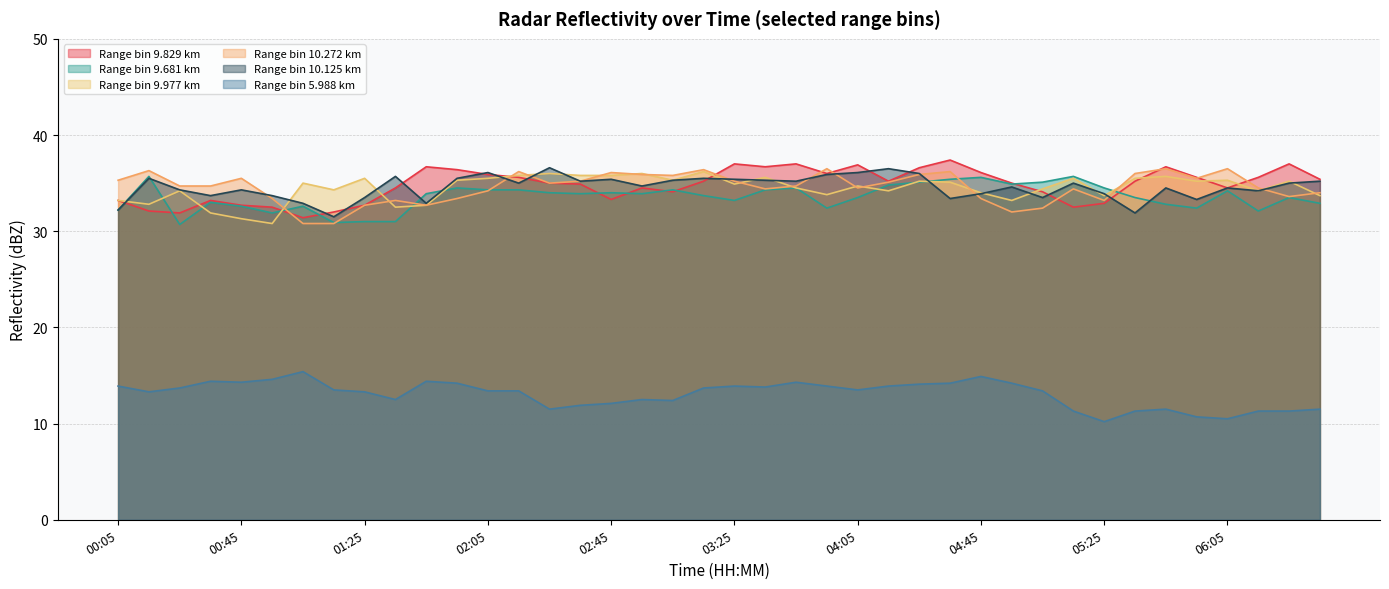

Between which two adjacent categories do 9.681 and 9.977 first intersect?

00:05 and 00:15